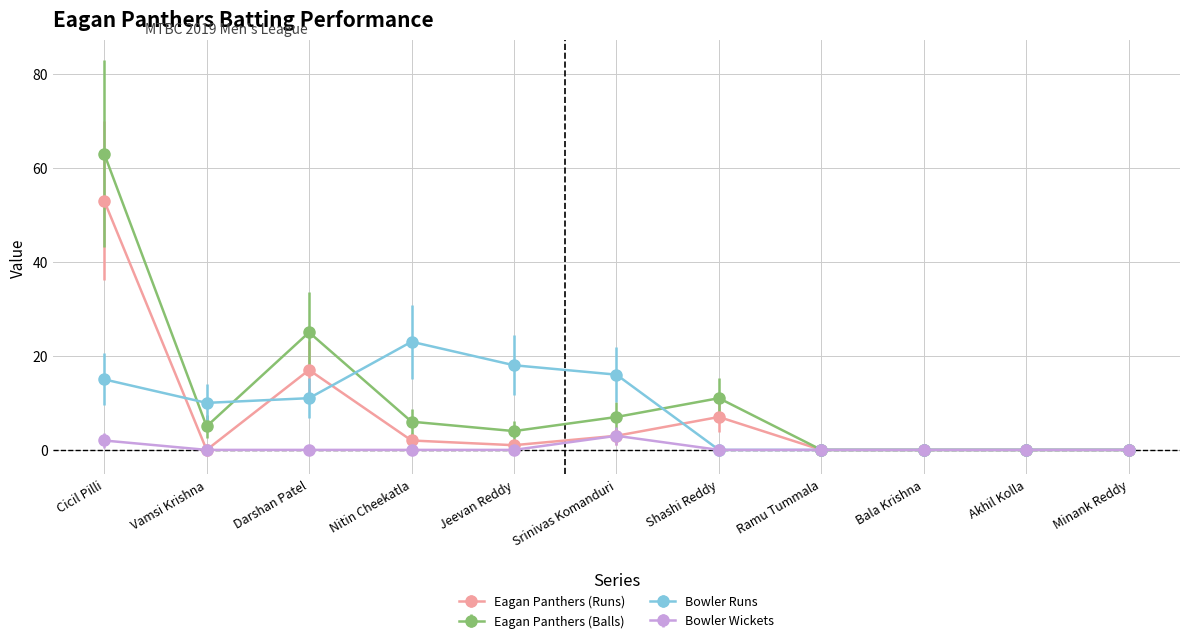

Which series changed the most between Cicil Pilli and Bala Krishna?

Eagan Panthers (Balls)